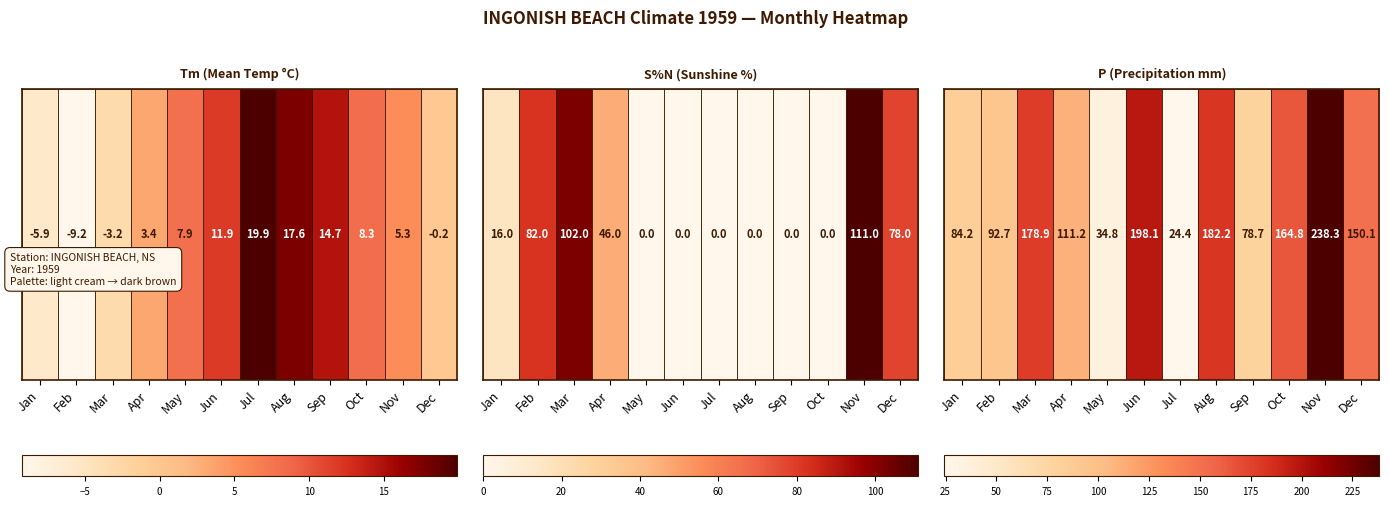

At which label does the data first exceed 150?

Mar